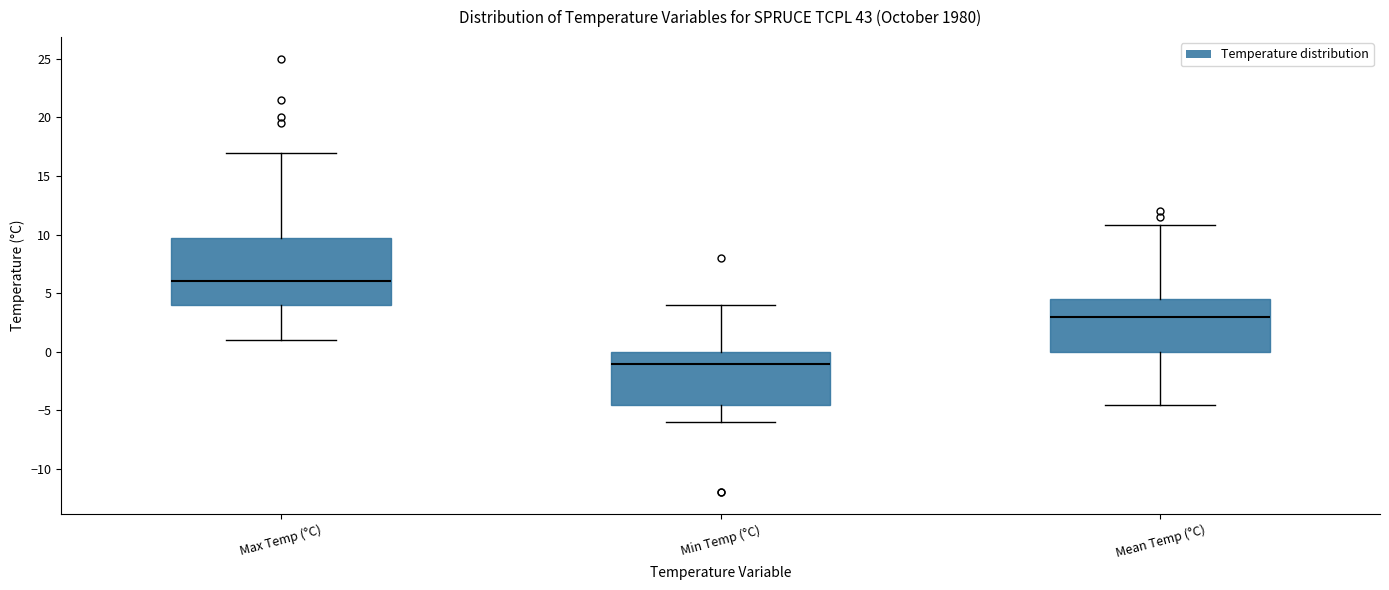

Reading left to right, transcribe this box plot: for each box, give where its median line is, the range the box spans, and where its two whiskers end, as read against the y-axis. The values are not printed on the chart, so give them approximately, as read against the axis.

Max Temp (°C): median 6.0, box 4.0 to 10.0, whiskers 1.0 to 17.0
Min Temp (°C): median -1.0, box -4.5 to 0.0, whiskers -6.0 to 4.0
Mean Temp (°C): median 3.0, box 0.0 to 4.5, whiskers -4.5 to 11.0